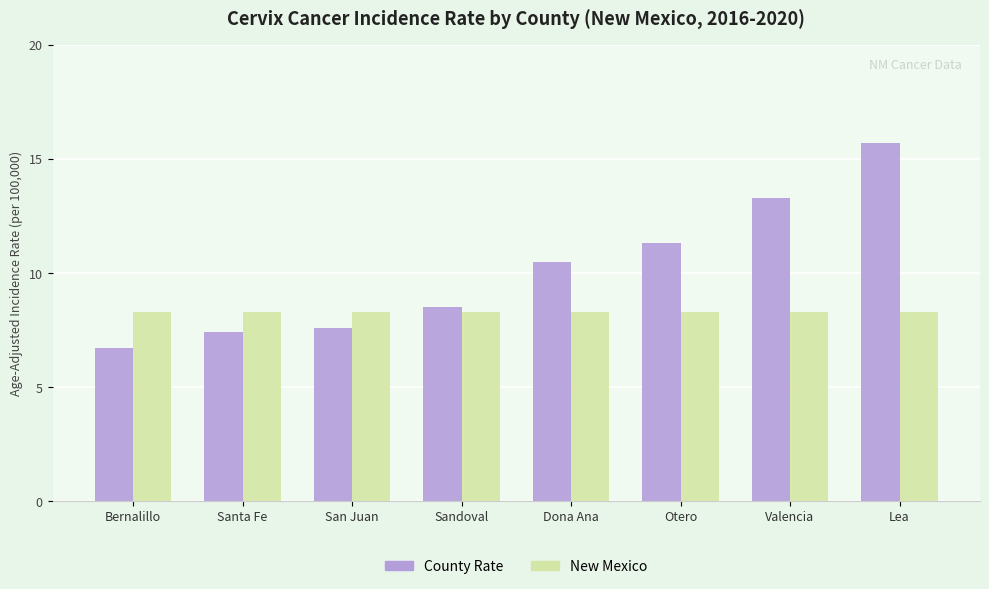

Which label corresponds to the smallest value in the chart?

Bernalillo